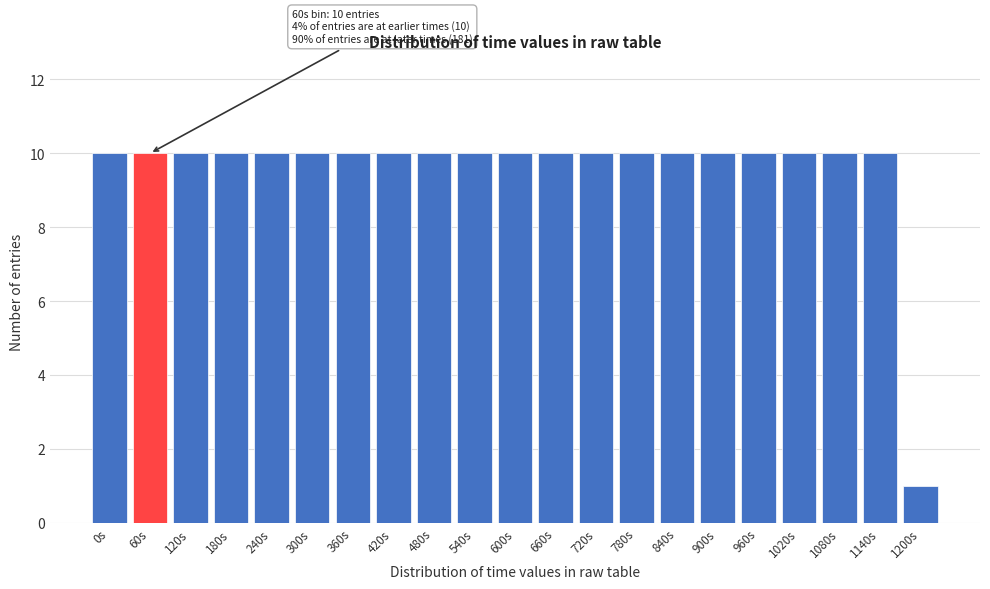

Reading right to left, list all the values displayed in this chart.

1200s=1	1140s=10	1080s=10	1020s=10	960s=10	900s=10	840s=10	780s=10	720s=10	660s=10	600s=10	540s=10	480s=10	420s=10	360s=10	300s=10	240s=10	180s=10	120s=10	60s=10	0s=10